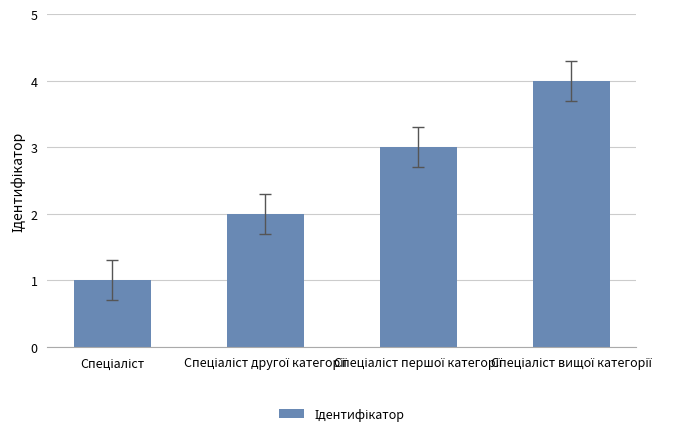

What is the maximum value shown in the chart?

4